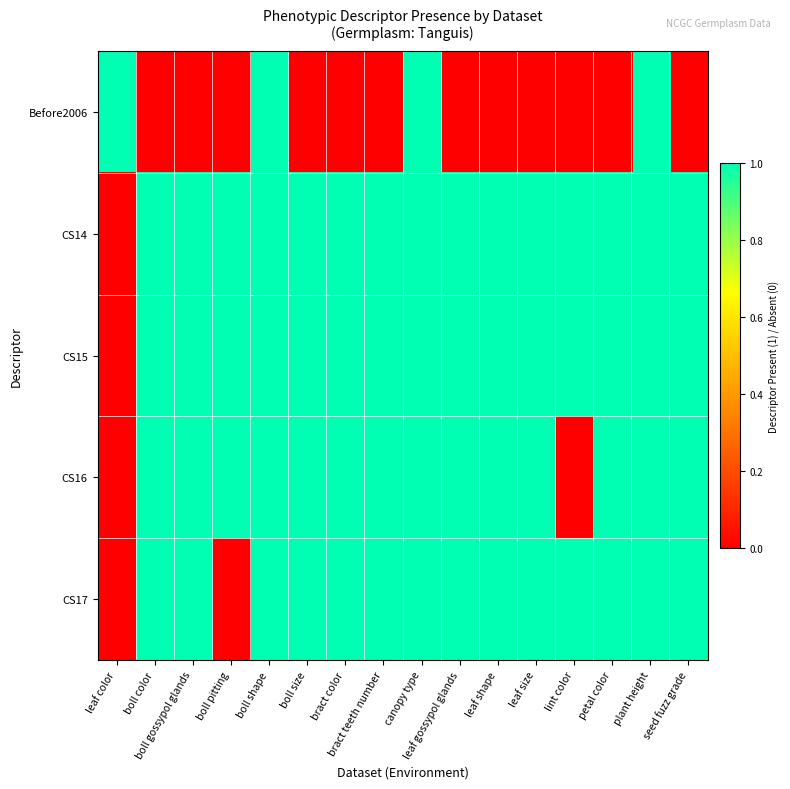

How many distinct data groups are displayed?

5